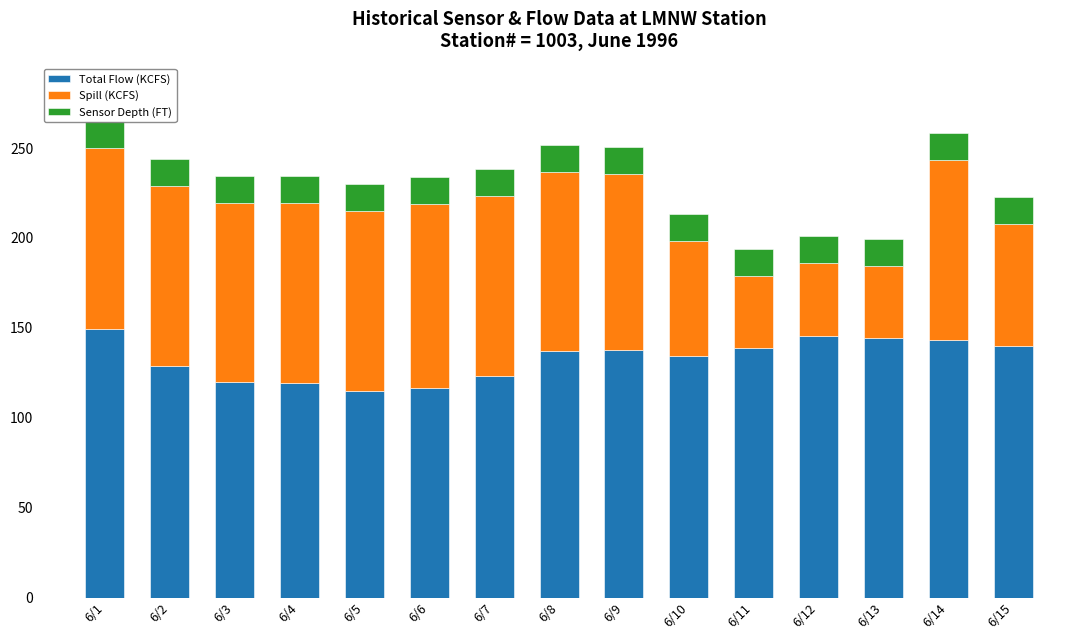

Which series changed the most between 6/10 and 6/15?

Total Flow (KCFS)